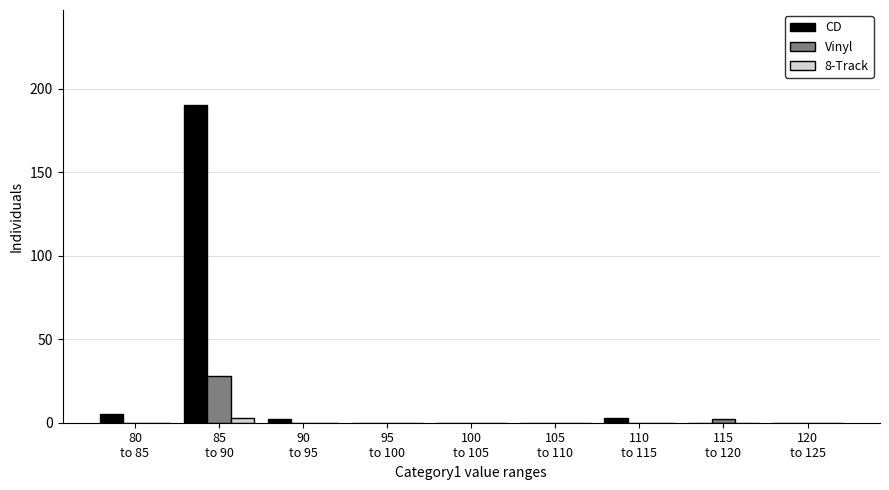

What is the greatest value displayed?

190